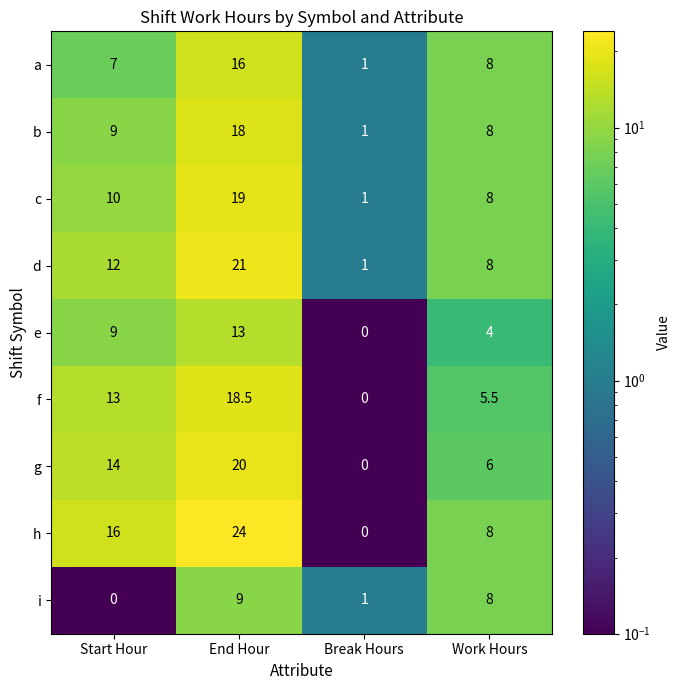

What is the spread (max minus min) of values at Work Hours?

4.0